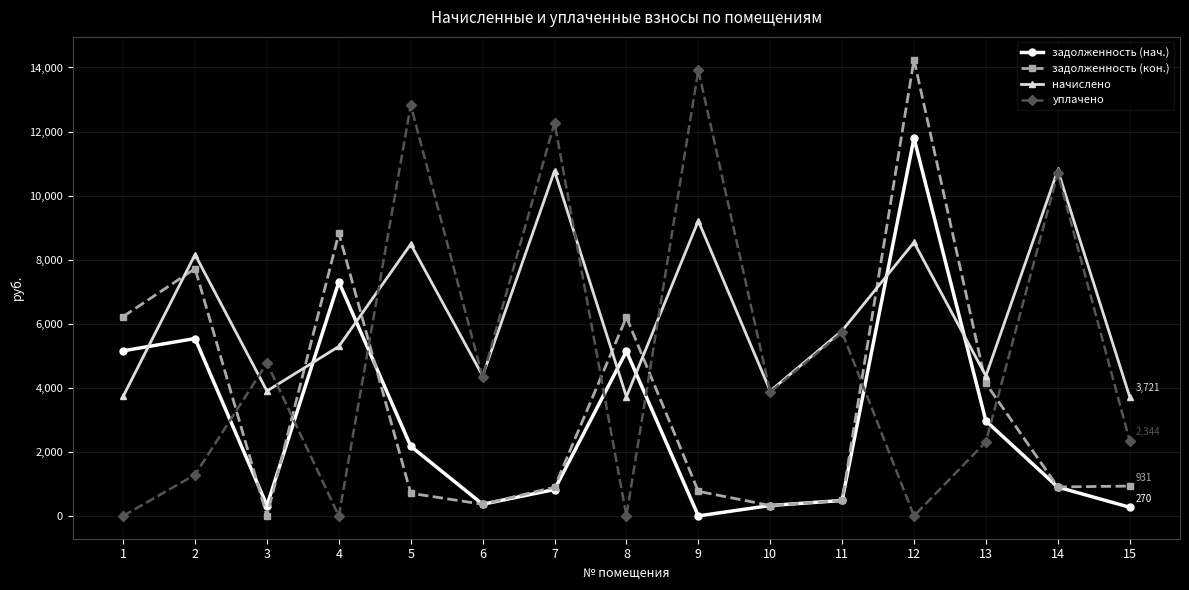

Which series has the widest spread of values?

задолженность (кон.)